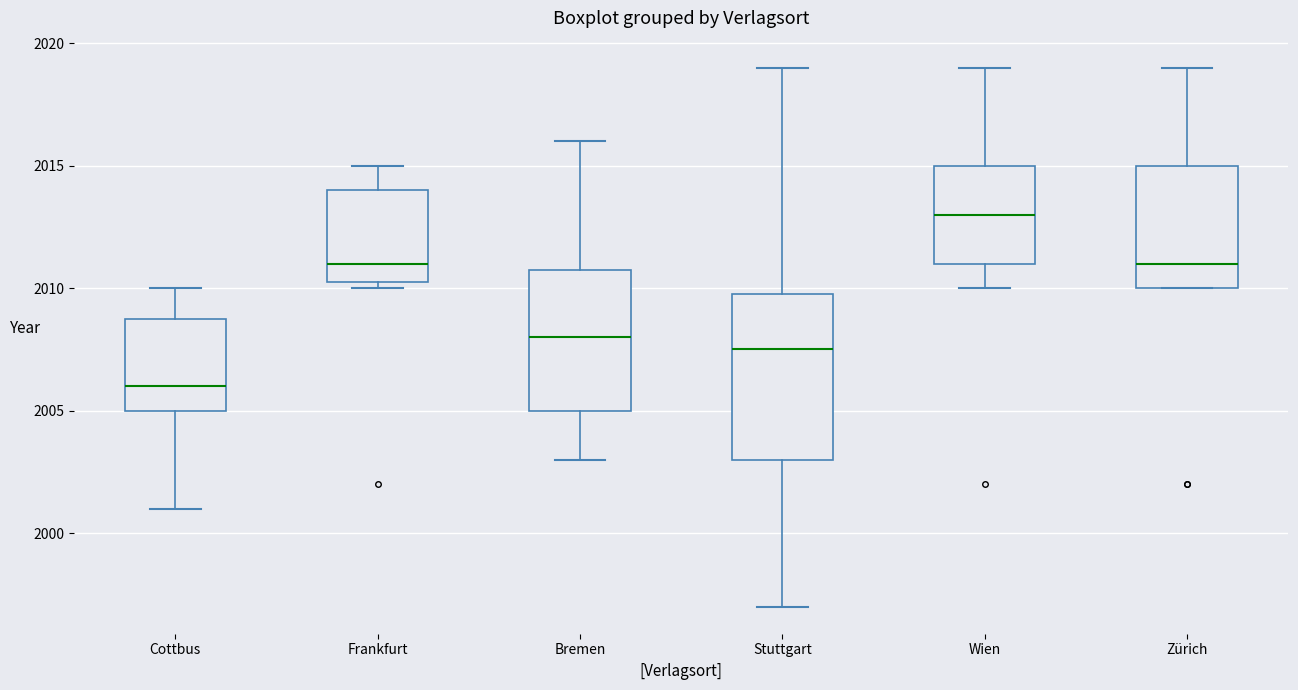

Which box is the tallest, from its lower edge to its upper edge?

Stuttgart